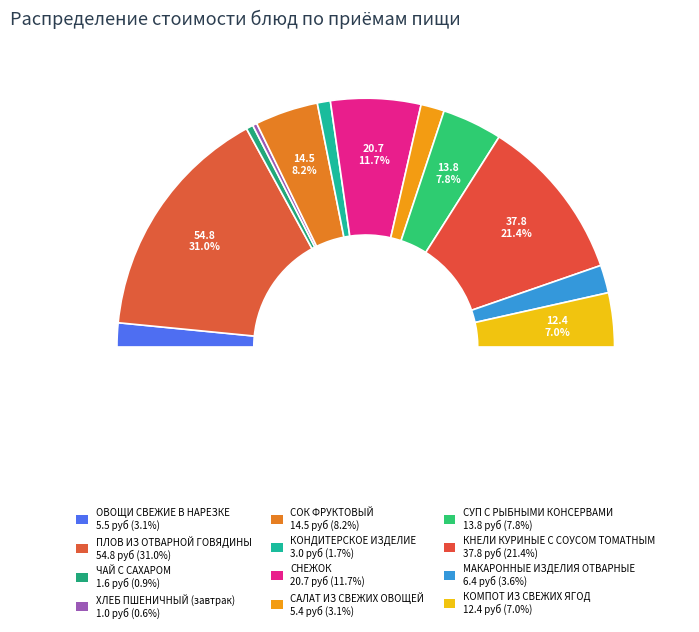

How many slices are in this pie chart?

12